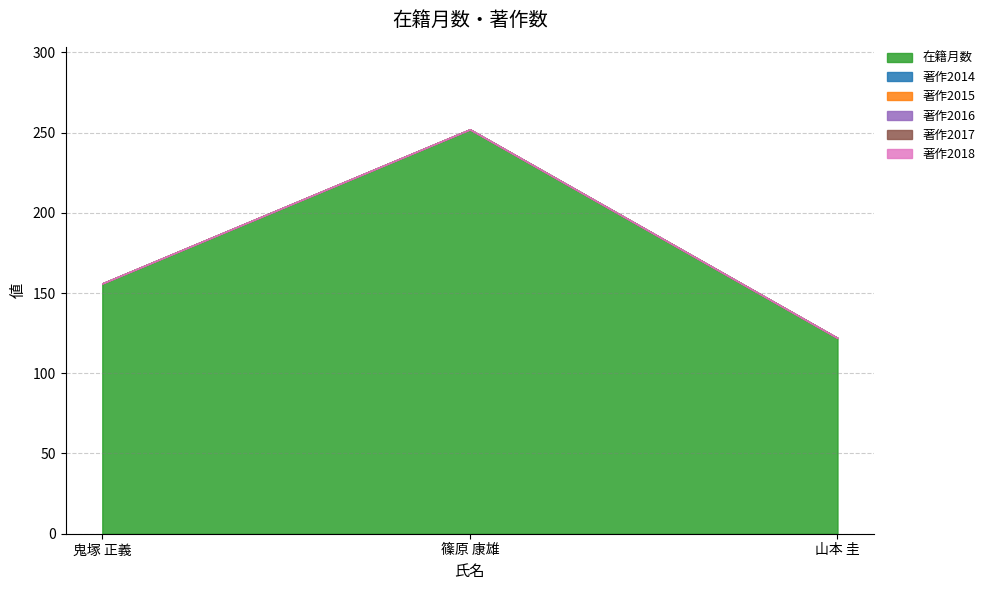

At which category does the chart reach its peak across all series?

篠原 康雄